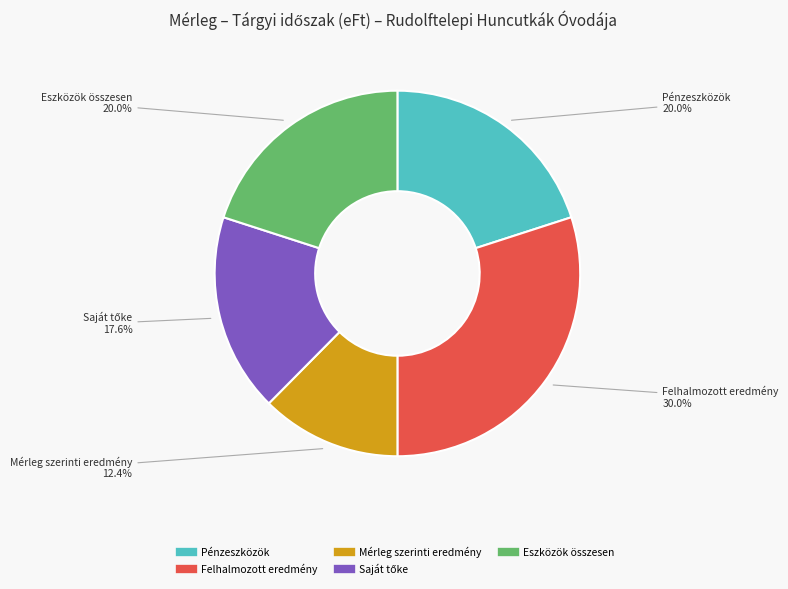

Is there a majority slice in this chart?

No